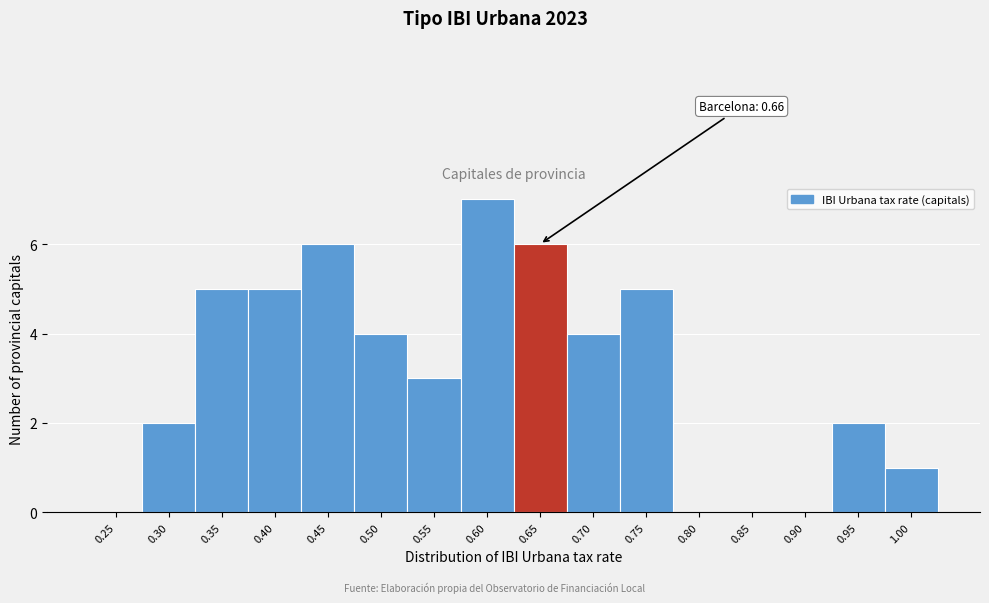

Reading left to right, extract all data points from this chart.

0.25=0	0.30=2	0.35=5	0.40=5	0.45=6	0.50=4	0.55=3	0.60=7	0.65=6	0.70=4	0.75=5	0.80=0	0.85=0	0.90=0	0.95=2	1.00=1